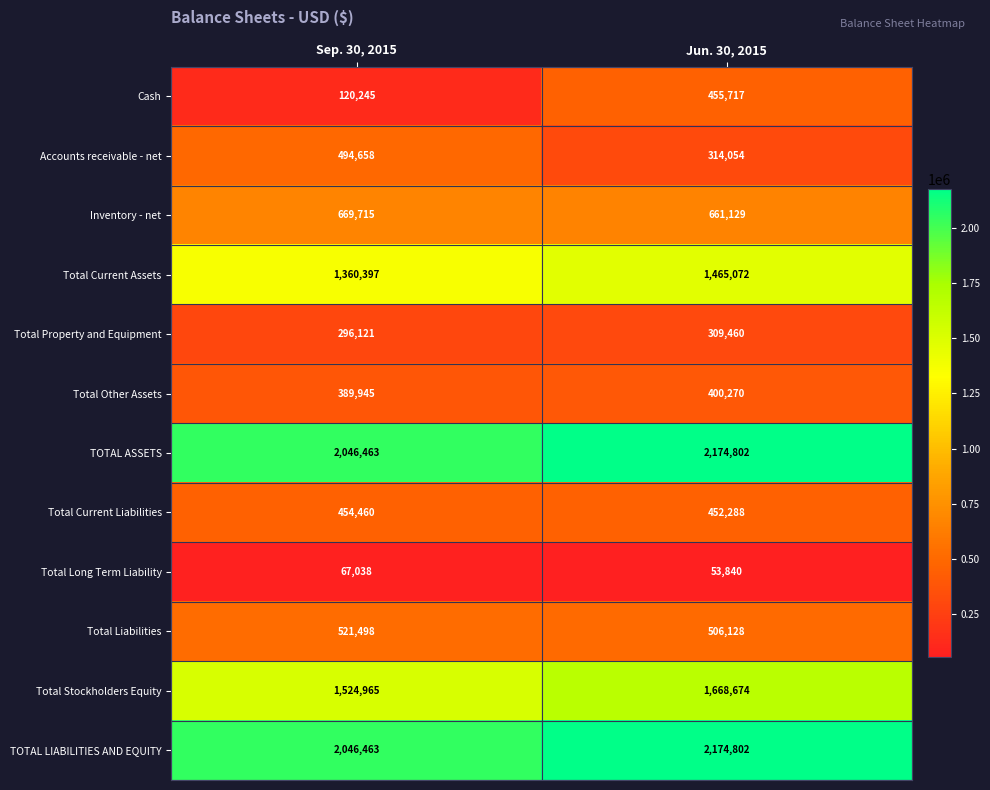

What is the difference between the highest and lowest values at Jun. 30, 2015?

2120962